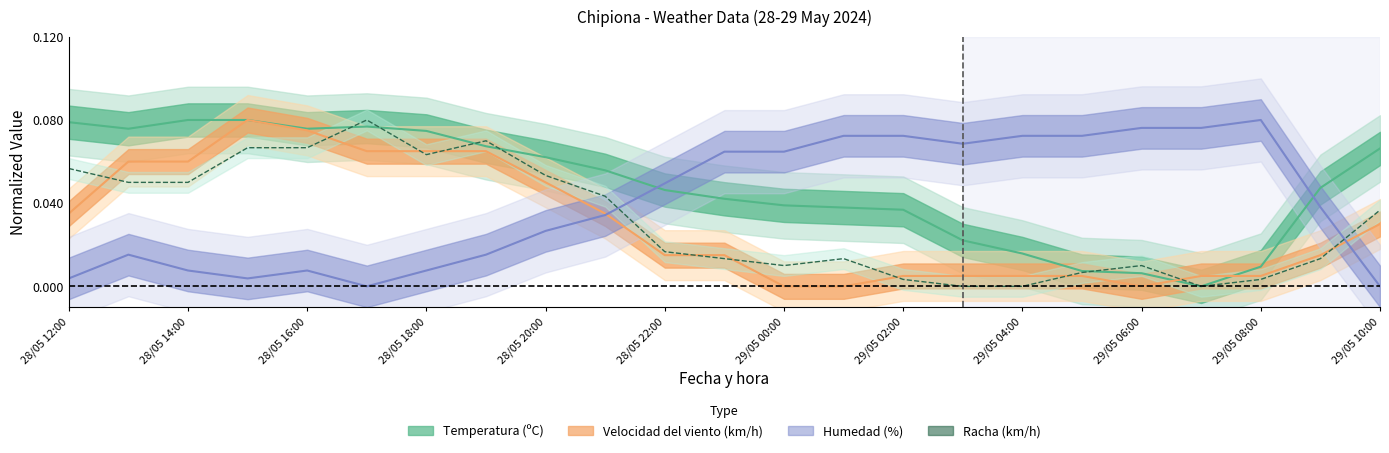

What is the difference between the maximum and minimum values?

0.1